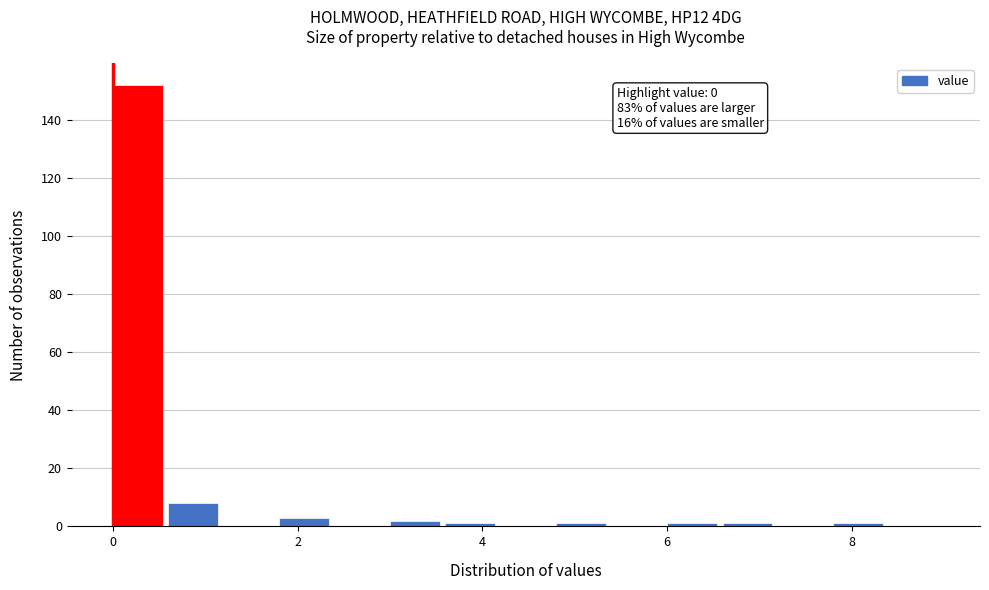

Read against the x-axis, roughly where is the centre of the tallest bar?

0.2